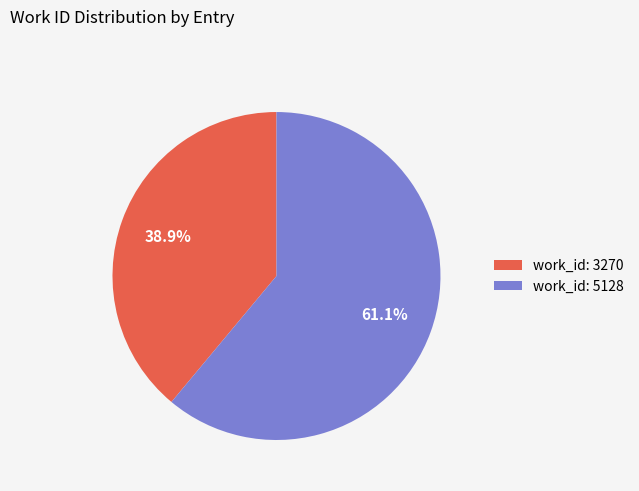

To the nearest percent, what portion does work_id: 3270 represent?

39%